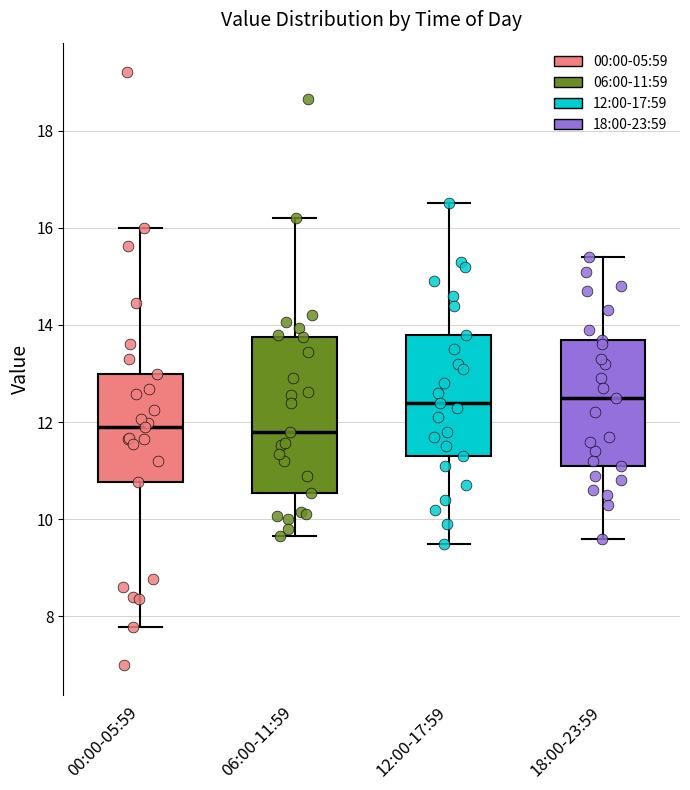

Where does the lower whisker of the box for 12:00-17:59 end on the y-axis? The values are not printed on the chart, so give them approximately, as read against the axis.

9.6